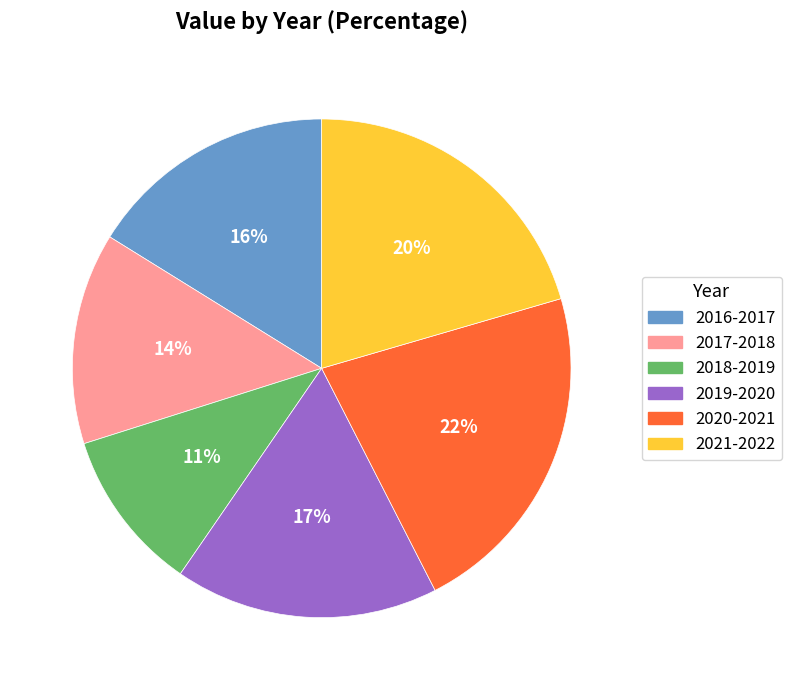

What is the smallest slice in the pie chart?

2018-2019